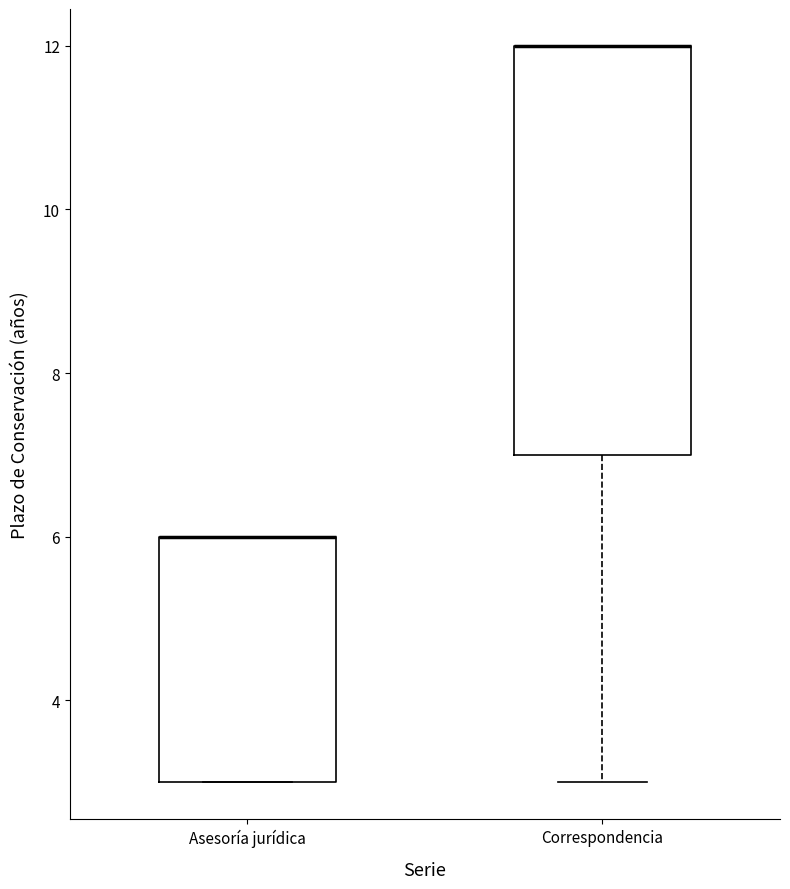

Reading left to right, read every box against the y-axis: the position of its median line, the range the box covers, and the ends of its whiskers. The values are not printed on the chart, so give them approximately, as read against the axis.

Asesoría jurídica: median 6 (drawn on the box's upper edge), box 3 to 6, whiskers 3 to 6
Correspondencia: median 12 (drawn on the box's upper edge), box 7 to 12, whiskers 3 to 12